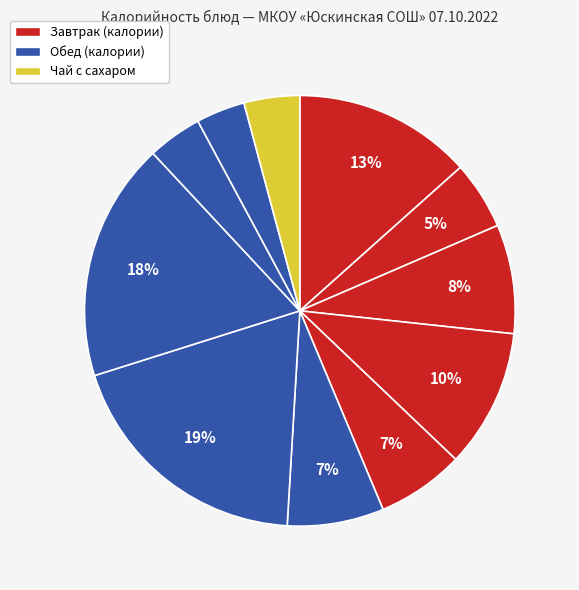

Count the number of slices in the pie.

11